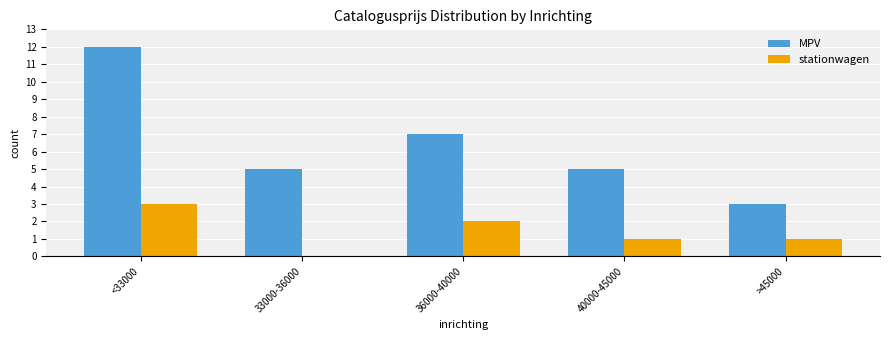

What is the maximum value shown in the chart?

12